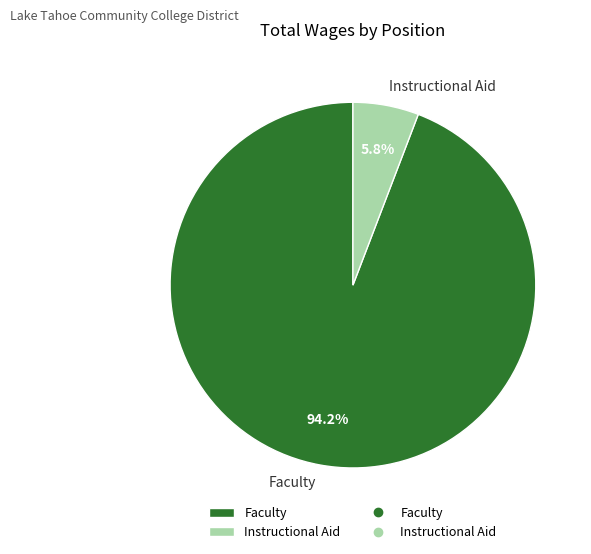

To the nearest percent, what is the average slice percentage?

50%